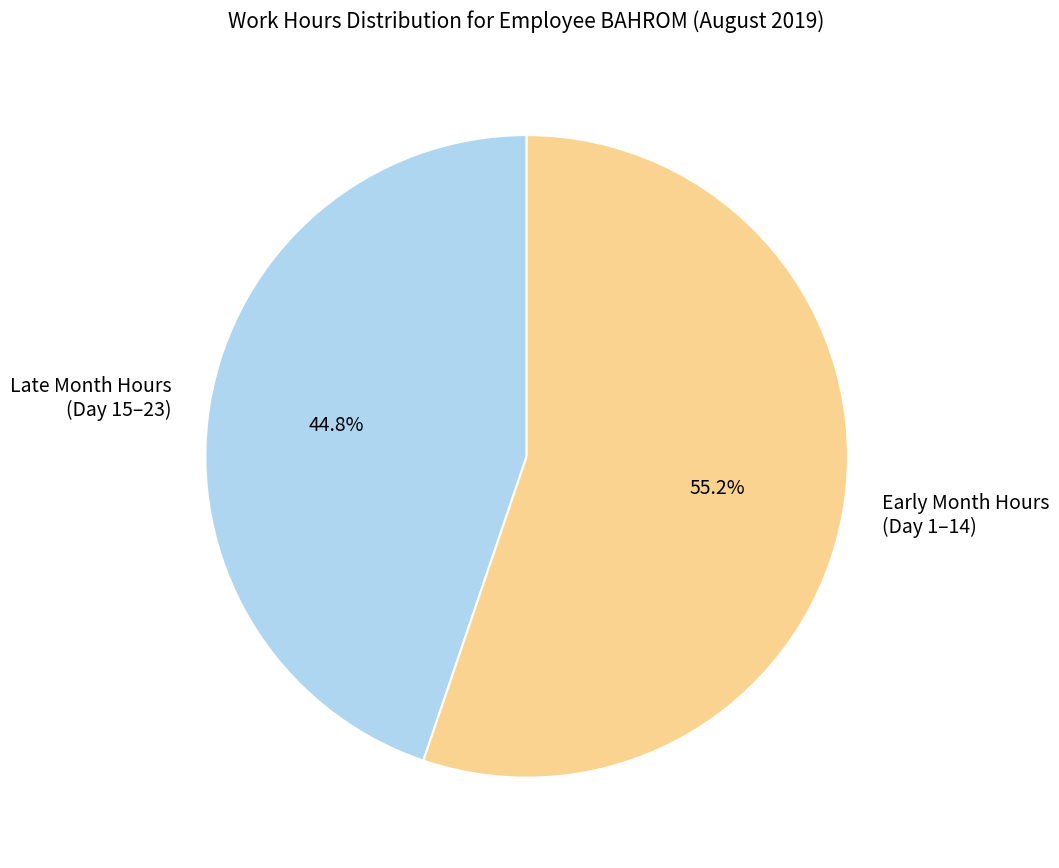

Does Early Month Hours (Day 1–14) account for over 50% of the chart?

Yes